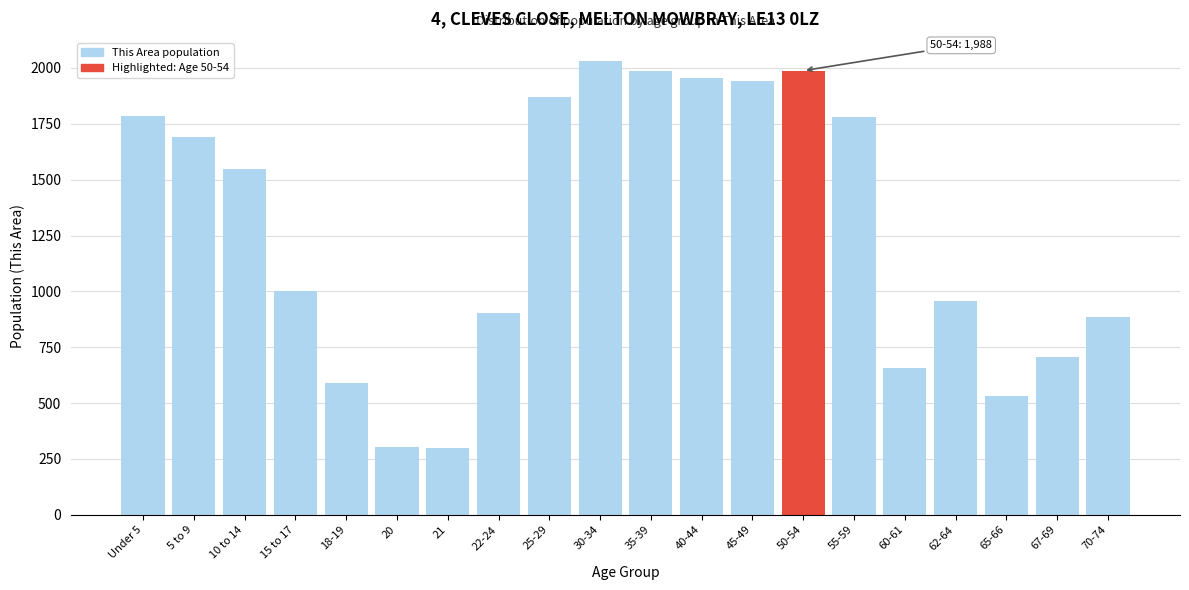

What is the value of the 18th bar from the left?

532